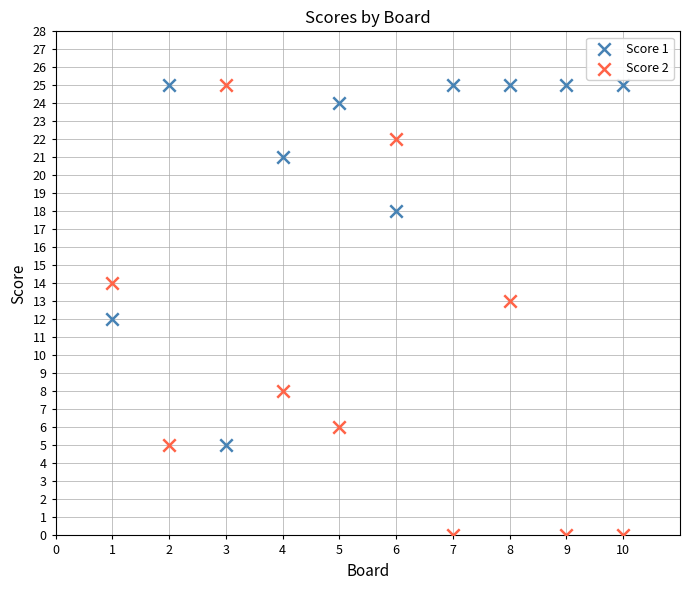

What are all the series names shown in the legend?

Score 1, Score 2